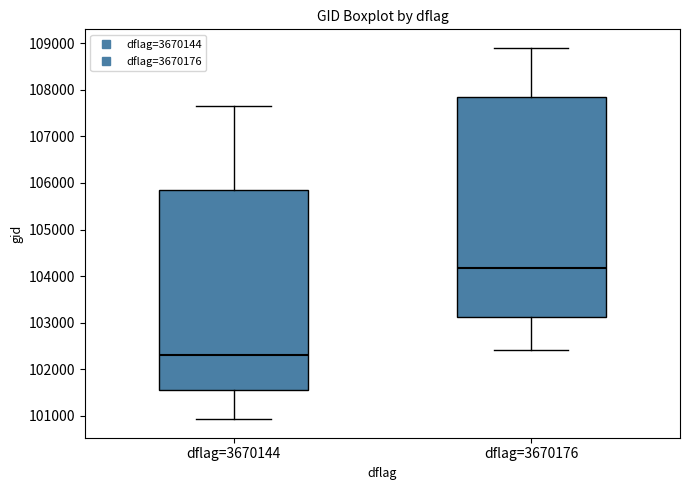

Where does the lower whisker of the box for dflag=3670176 end on the y-axis? The values are not printed on the chart, so give them approximately, as read against the axis.

102400